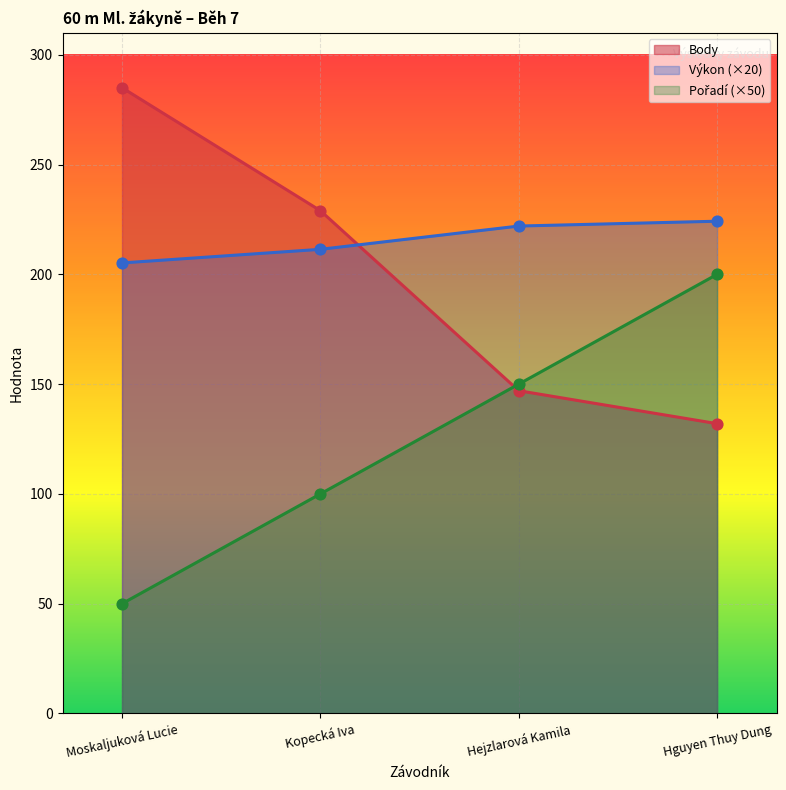

Which series reaches the minimum Y coordinate?

Pořadí